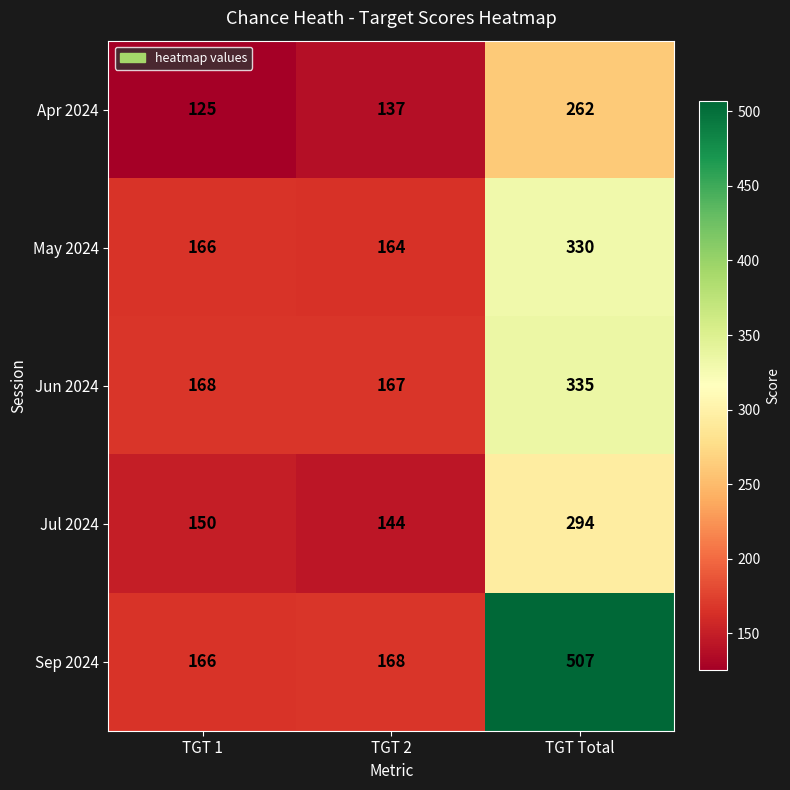

What is the difference between the maximum and minimum values in the Sep 2024 series?

341